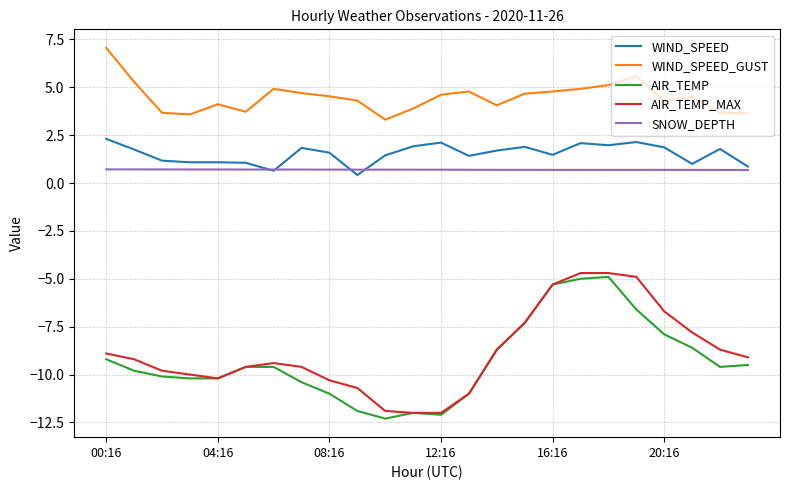

True or false: WIND_SPEED and WIND_SPEED_GUST cross at least once.

False